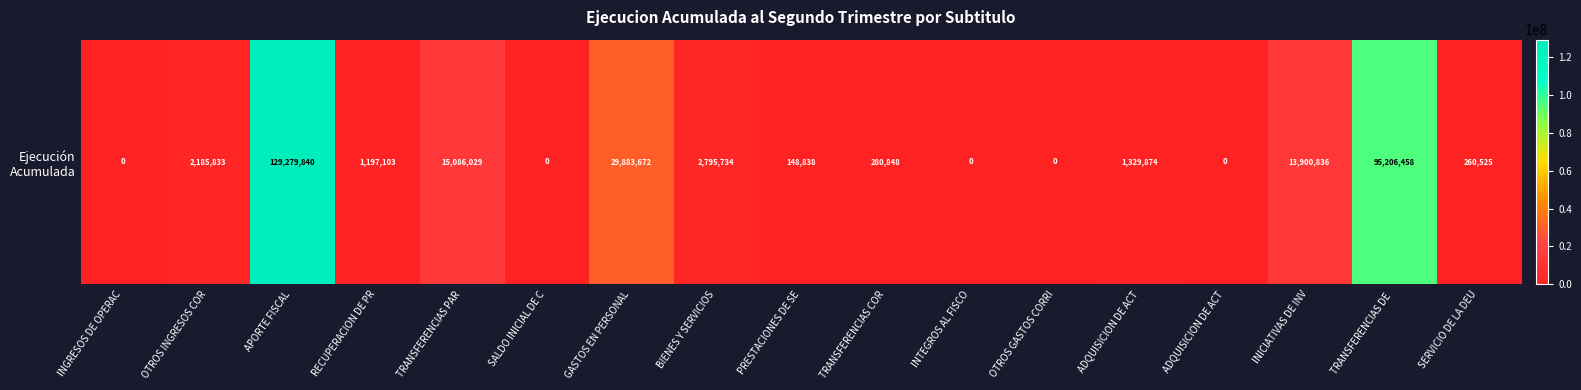

Reading right to left, list all the values displayed in this chart.

260525	95206458	13900836	0	1329874	0	0	280848	148838	2795734	29883672	0	15086029	1197103	129279840	2185833	0